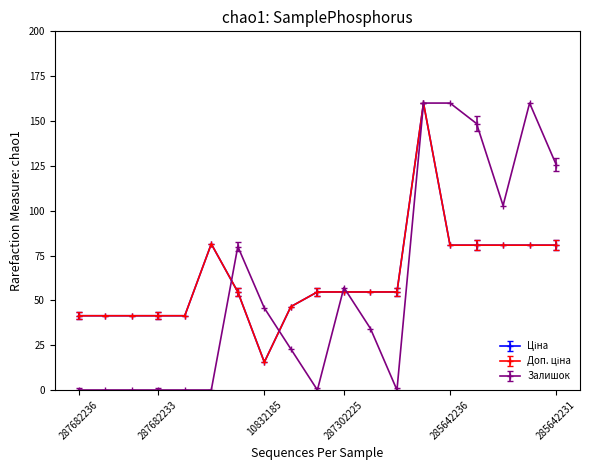

Is this an area chart (filled region under the line)?

No